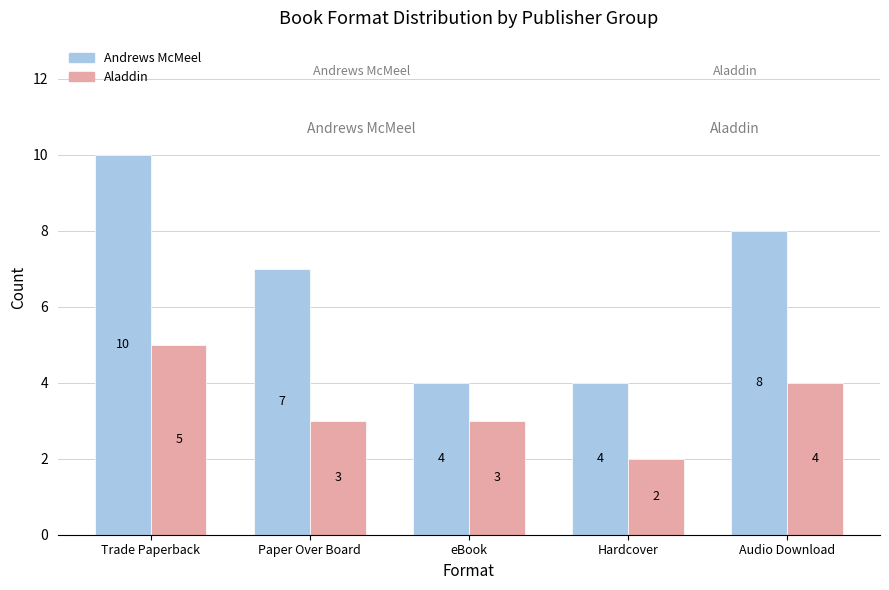

What is the spread (max minus min) of values at Paper Over Board?

4